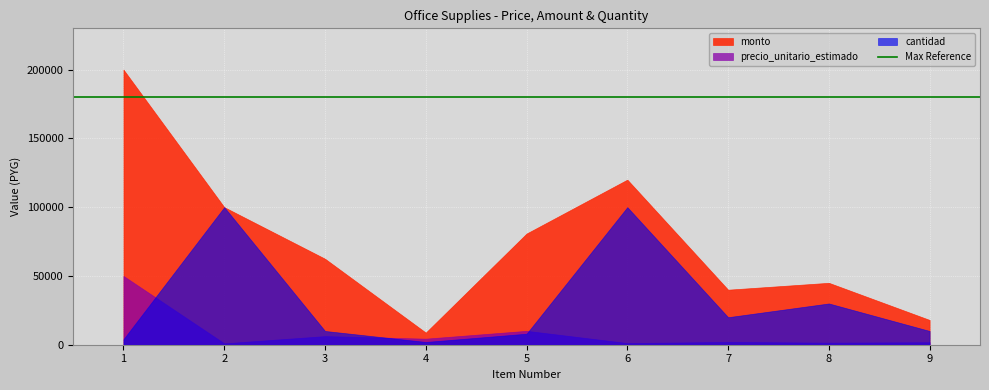

What is the value of the cantidad point at the 1st from the left?

4